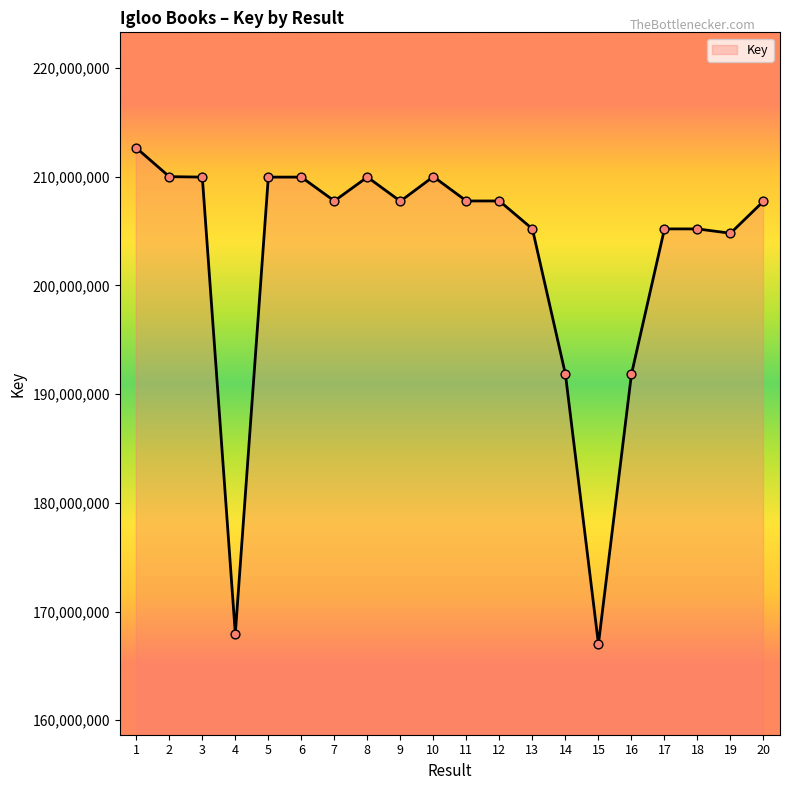

Between 9 and 19, which is larger?

9